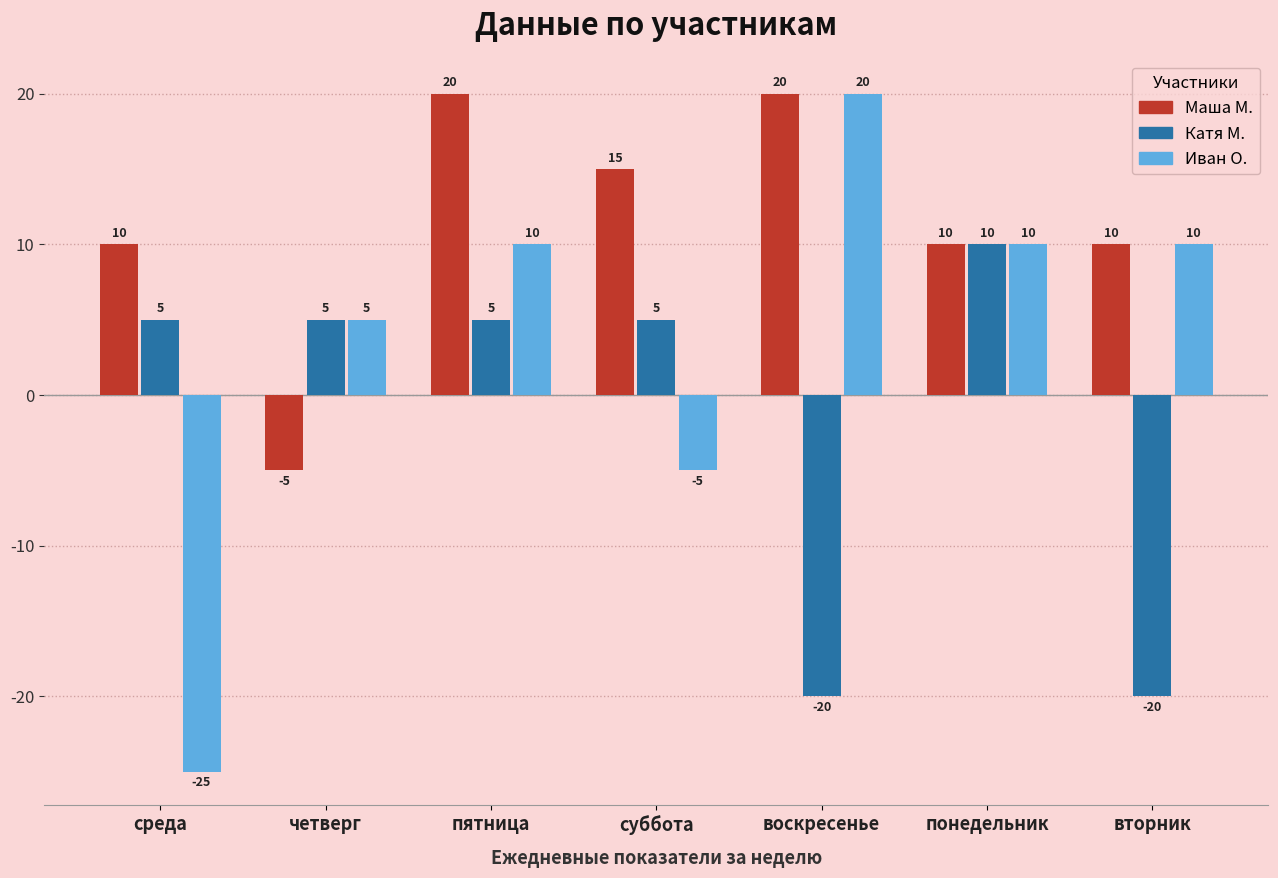

Reading left to right, transcribe all the data shown in this chart.

Маша М.: среда=10	четверг=-5	пятница=20	суббота=15	воскресенье=20	понедельник=10	вторник=10
Катя М.: среда=5	четверг=5	пятница=5	суббота=5	воскресенье=-20	понедельник=10	вторник=-20
Иван О.: среда=-25	четверг=5	пятница=10	суббота=-5	воскресенье=20	понедельник=10	вторник=10